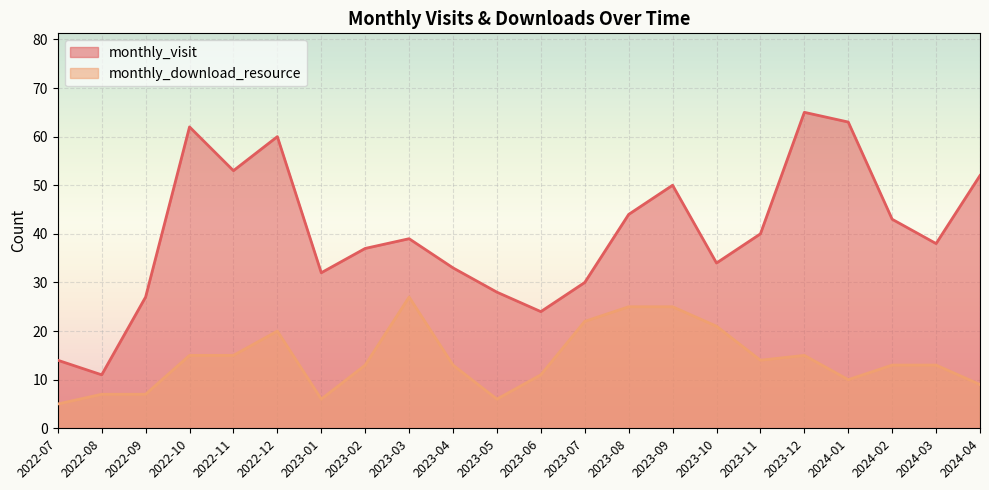

Which series changed the most between 2022-11 and 2023-07?

monthly_visit